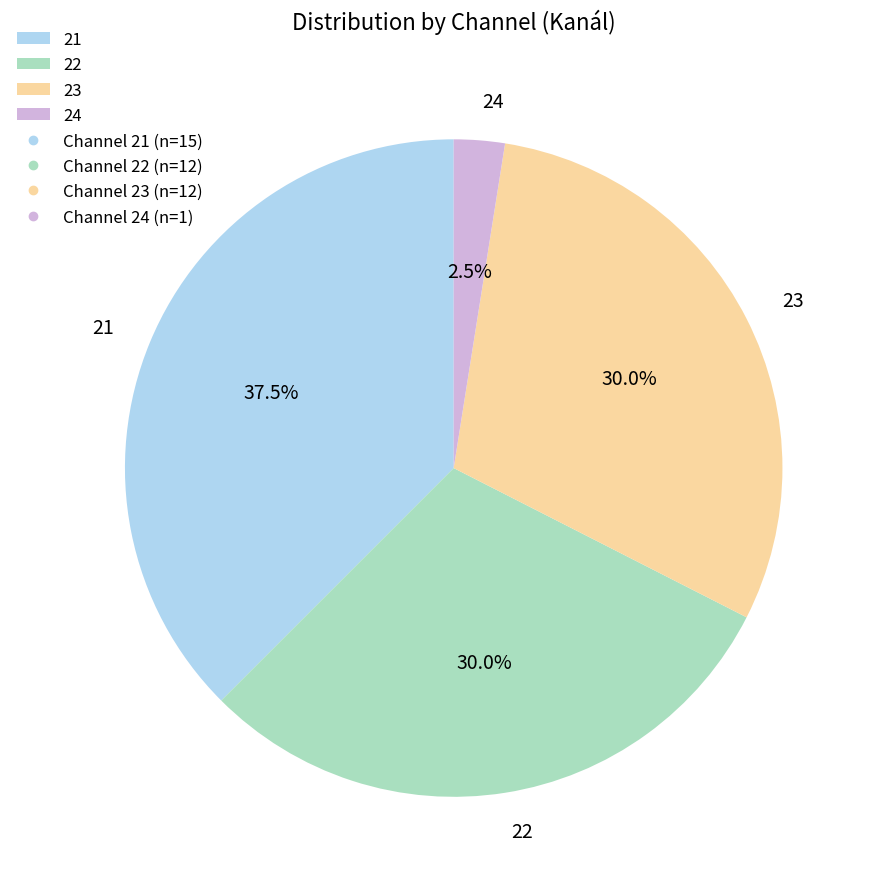

How many slices are in this pie chart?

4